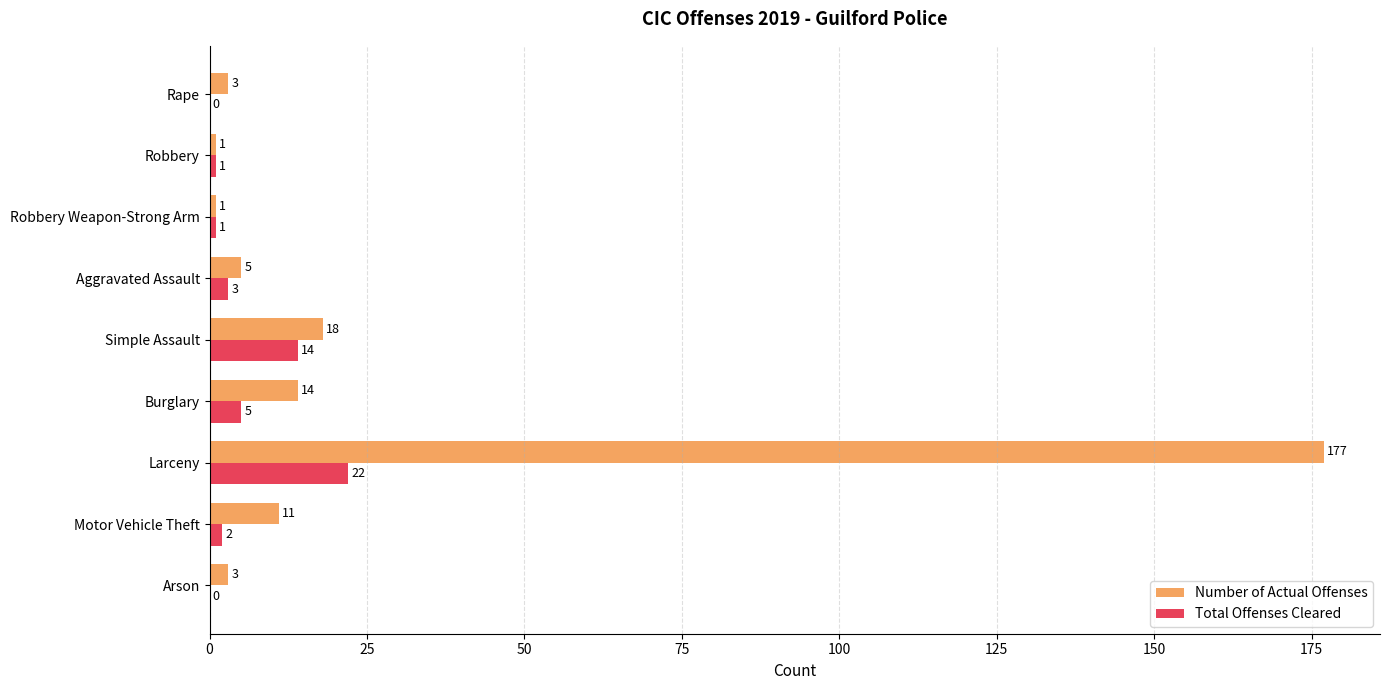

At which label is Total Offenses Cleared closest to 11?

Simple Assault